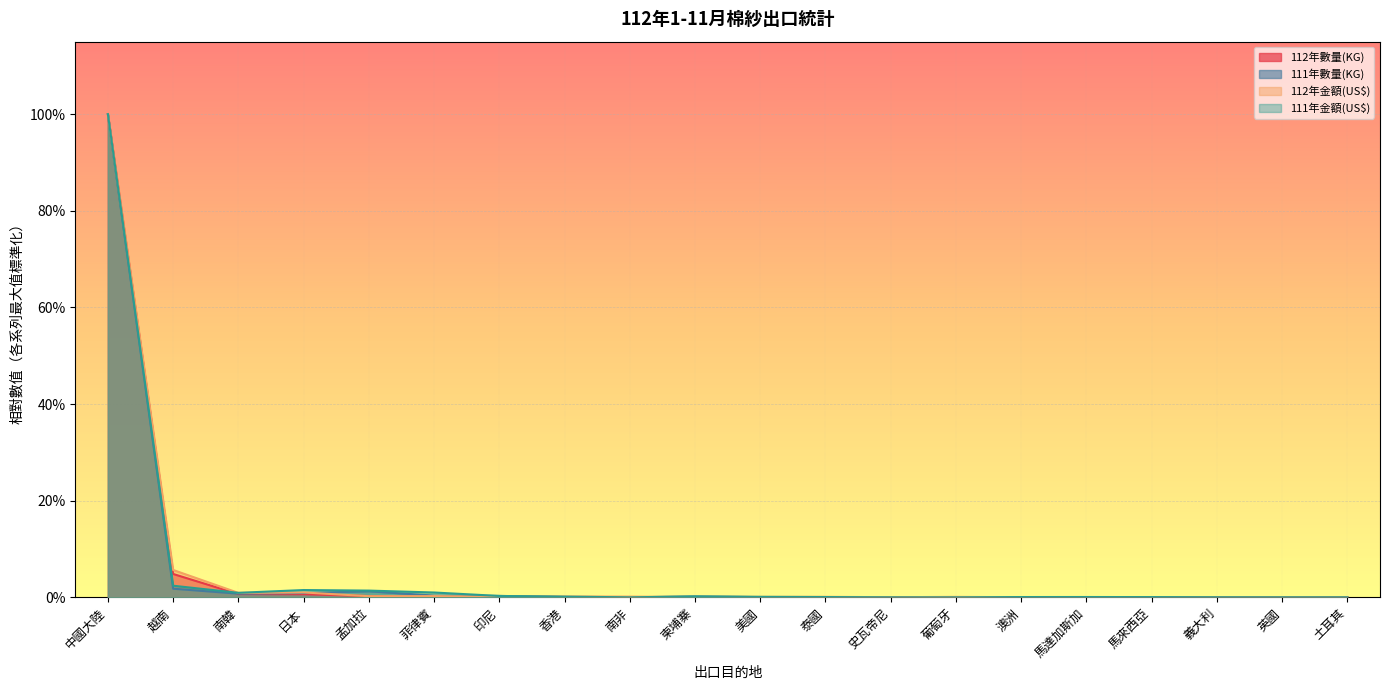

In 111年數量(KG), how many points are higher than both neighbors (excluding endpoints)?

4